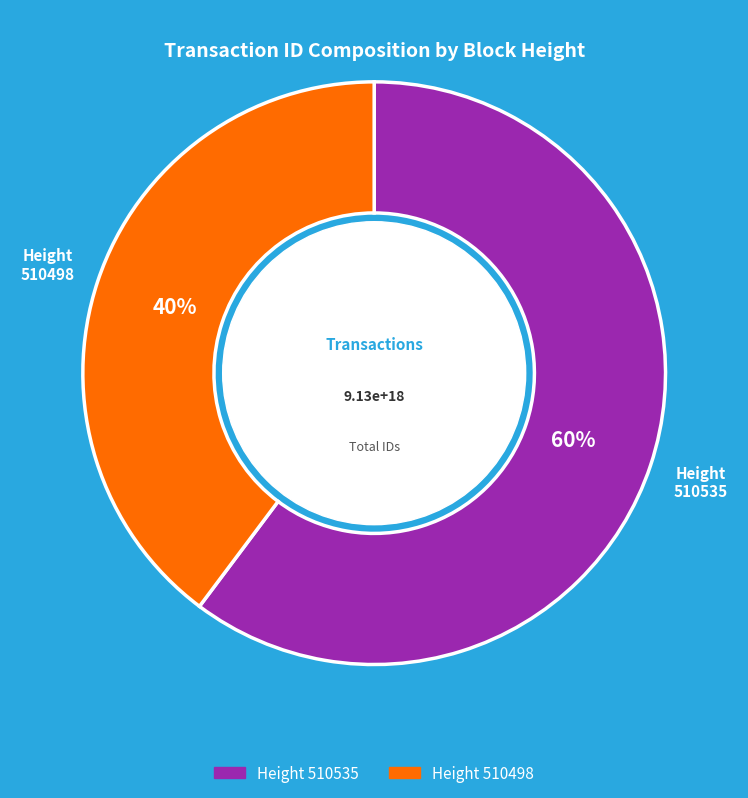

Is the sum of 510535 and 510498 greater than half?

Yes